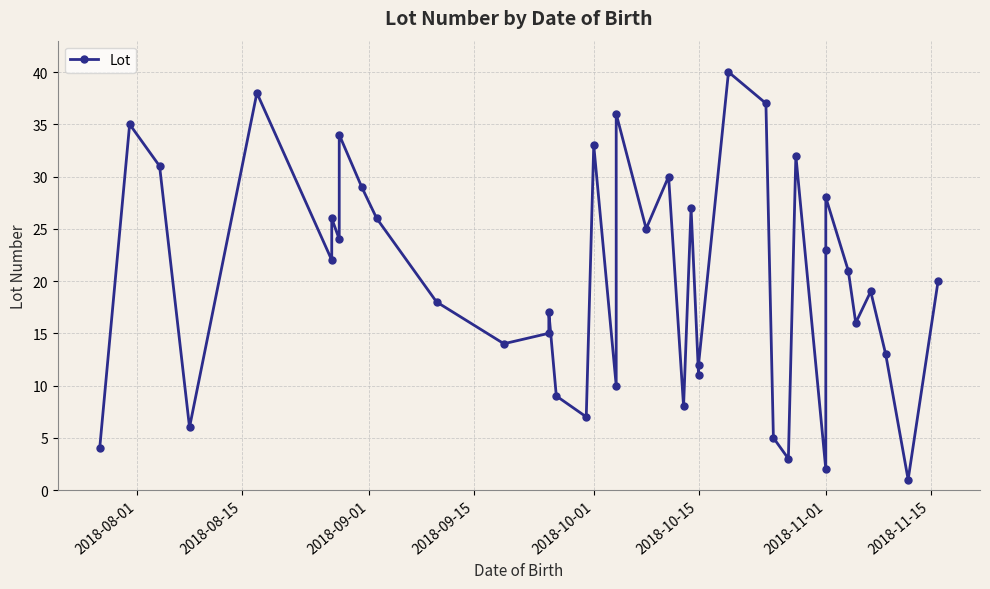

Is this an area chart (filled region under the line)?

No